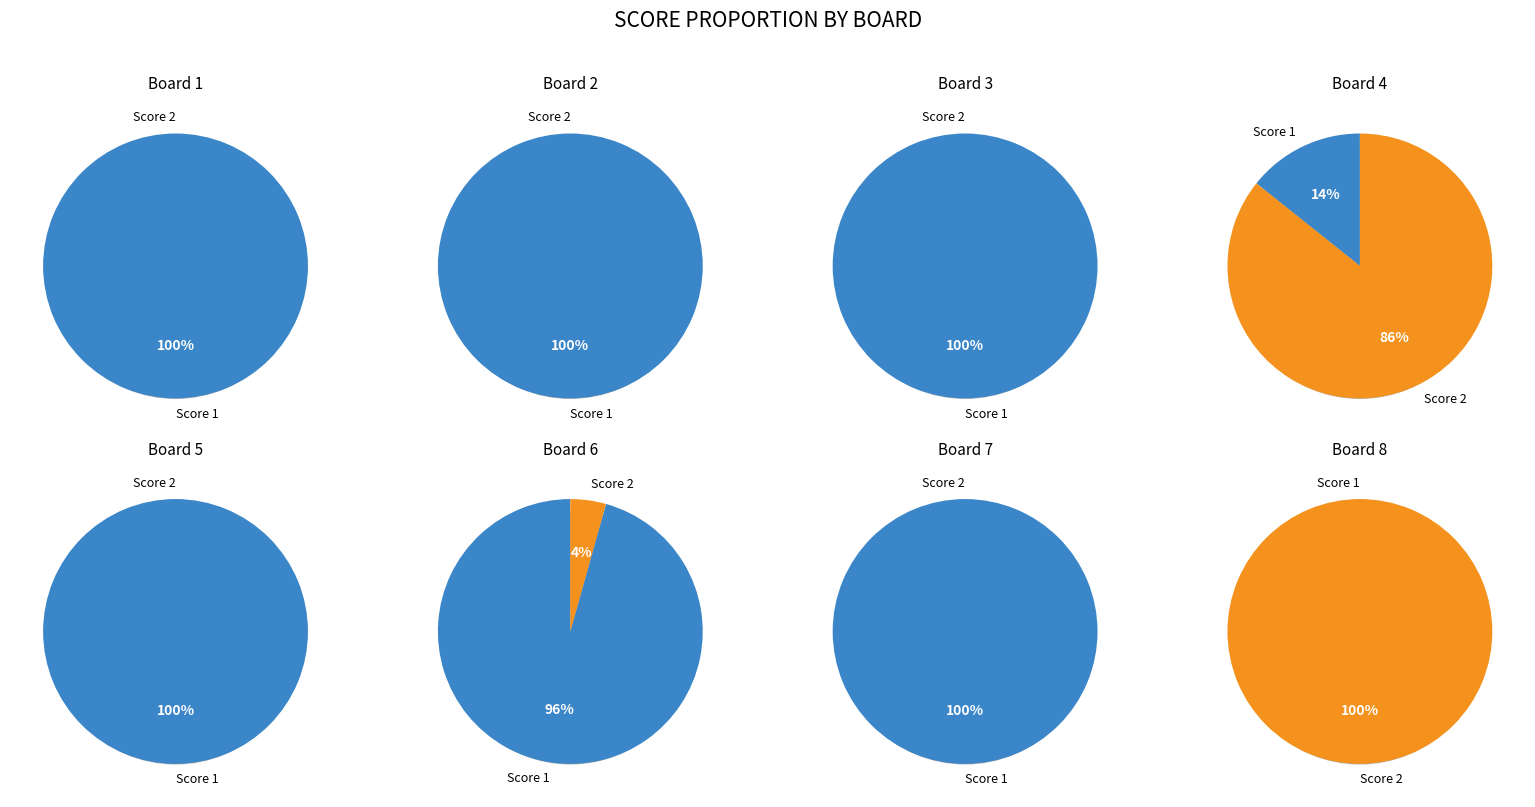

Rank the series by their maximum value, from highest to lowest.

Score 1, Score 2